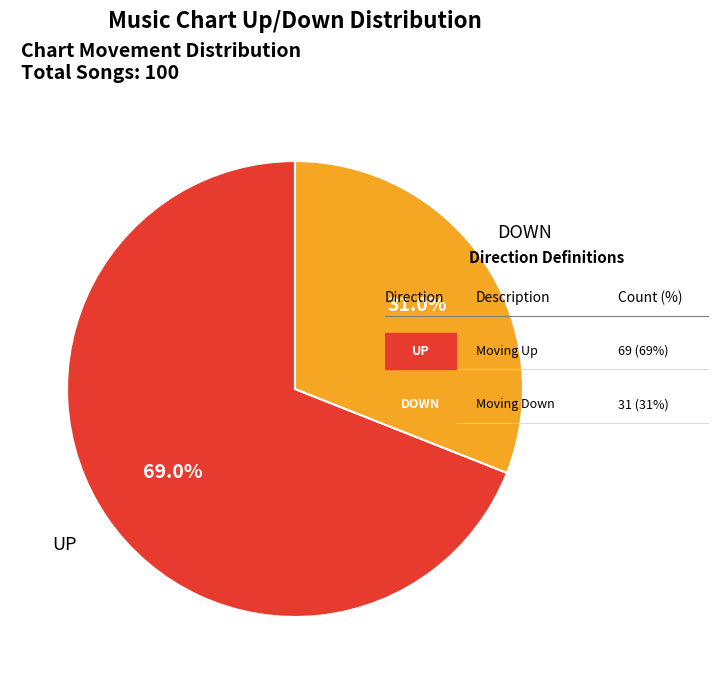

Does any single category account for the majority?

Yes